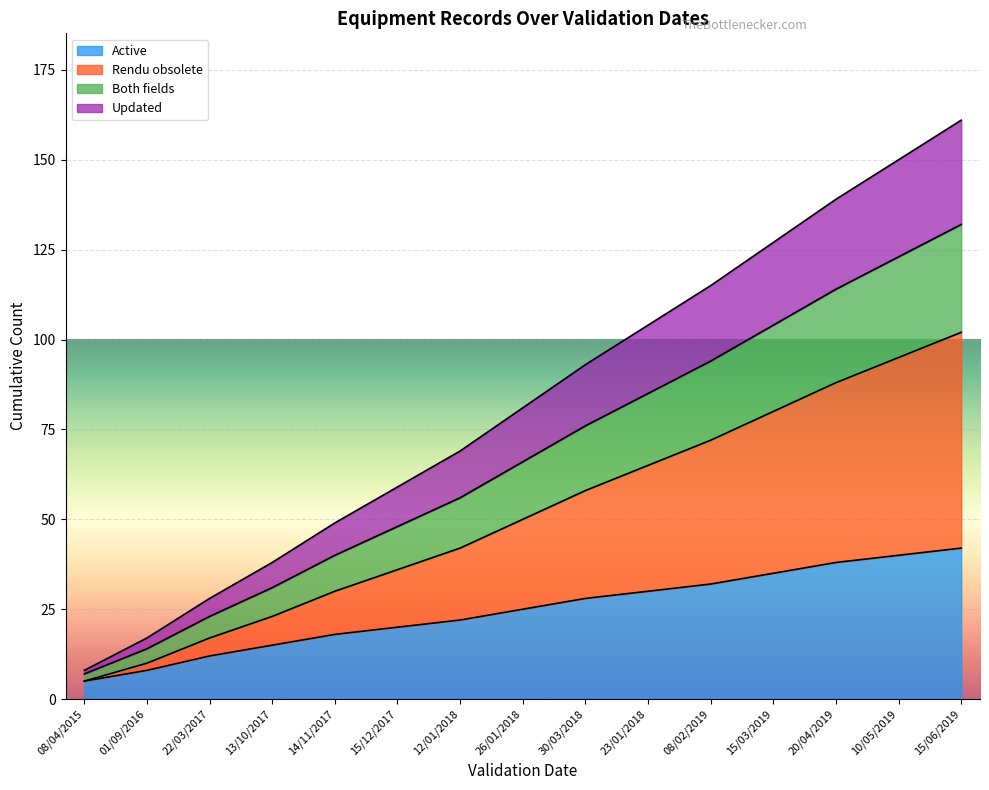

True or false: Active has more than 1 points higher than both neighbors.

False